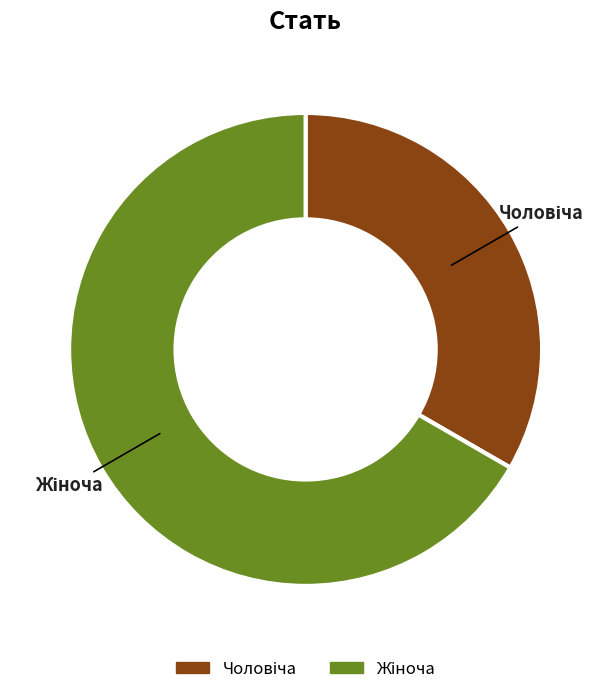

Is there any slice that represents more than half of the pie?

Yes